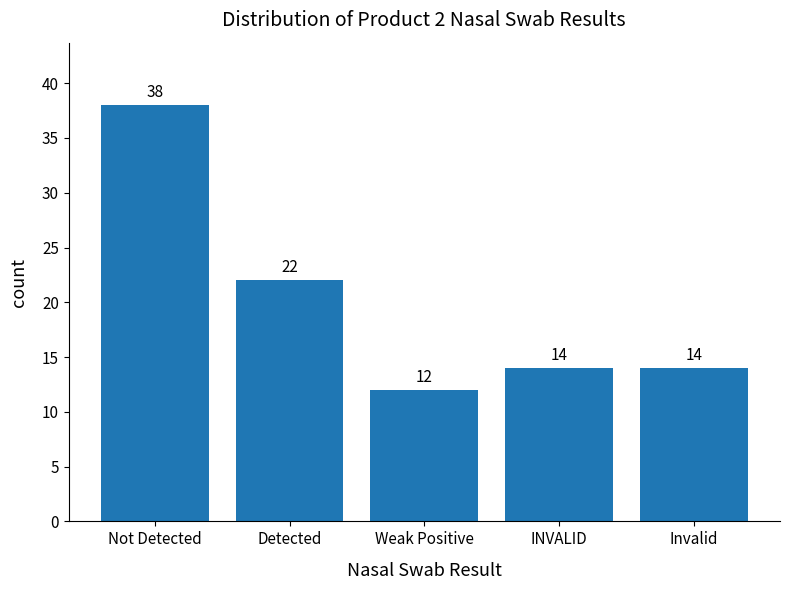

Where does the data first go above 14?

Not Detected